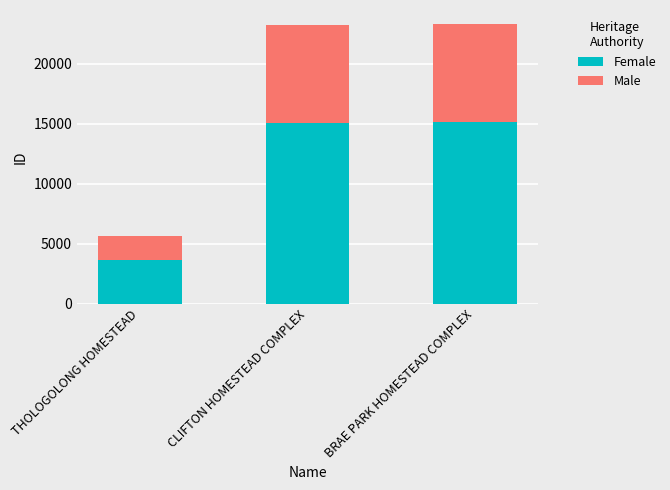

What is the total value across all series at CLIFTON HOMESTEAD COMPLEX?

23196.0